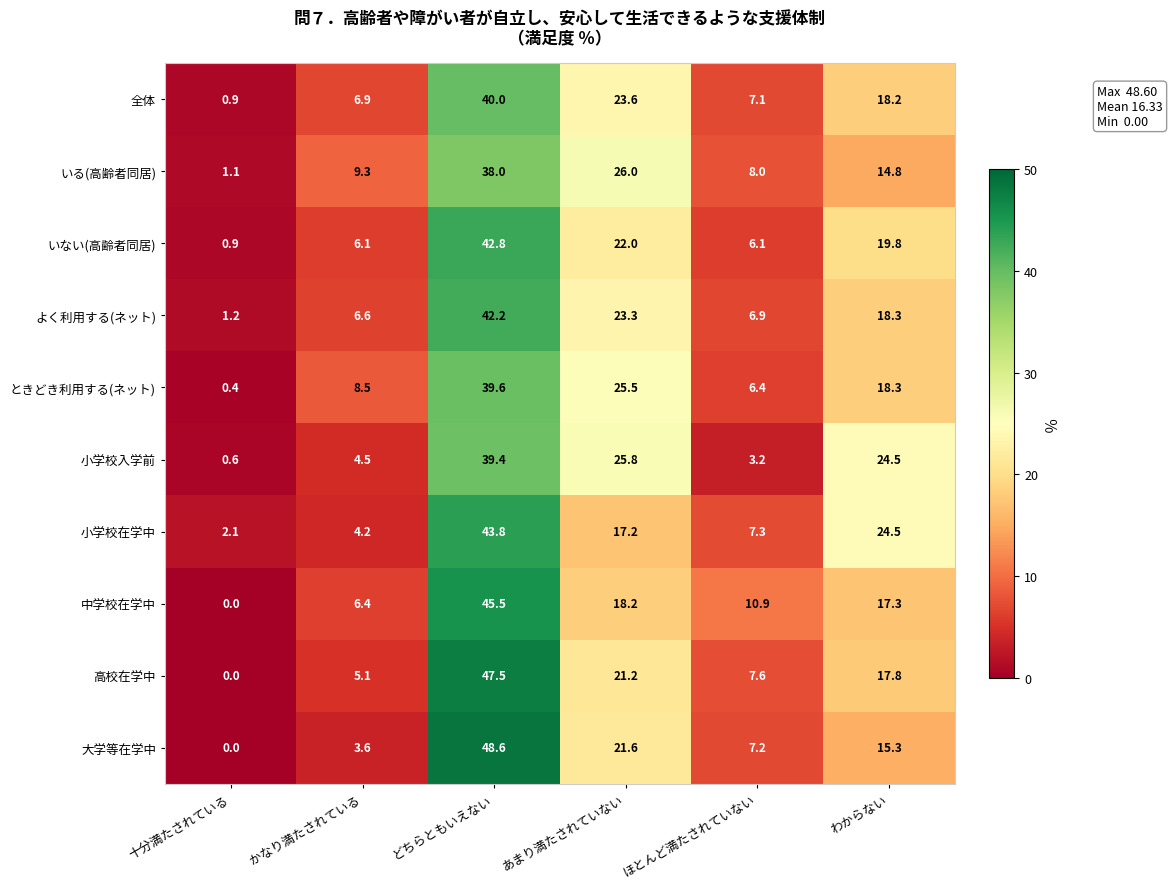

Which series has the largest range (max minus min)?

大学等在学中